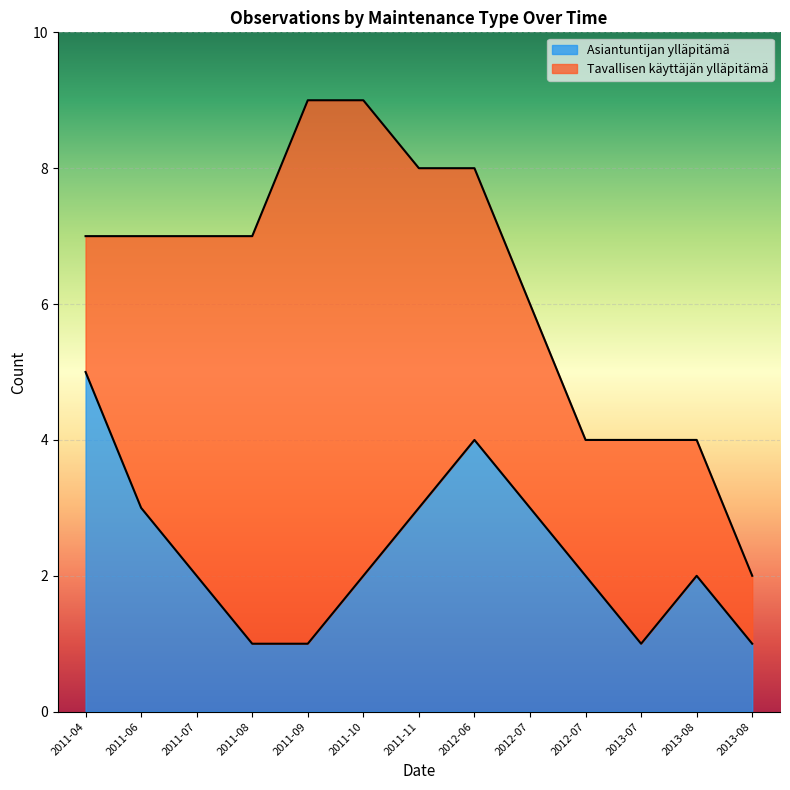

What is the label of the 12th point from the left?

2013-08